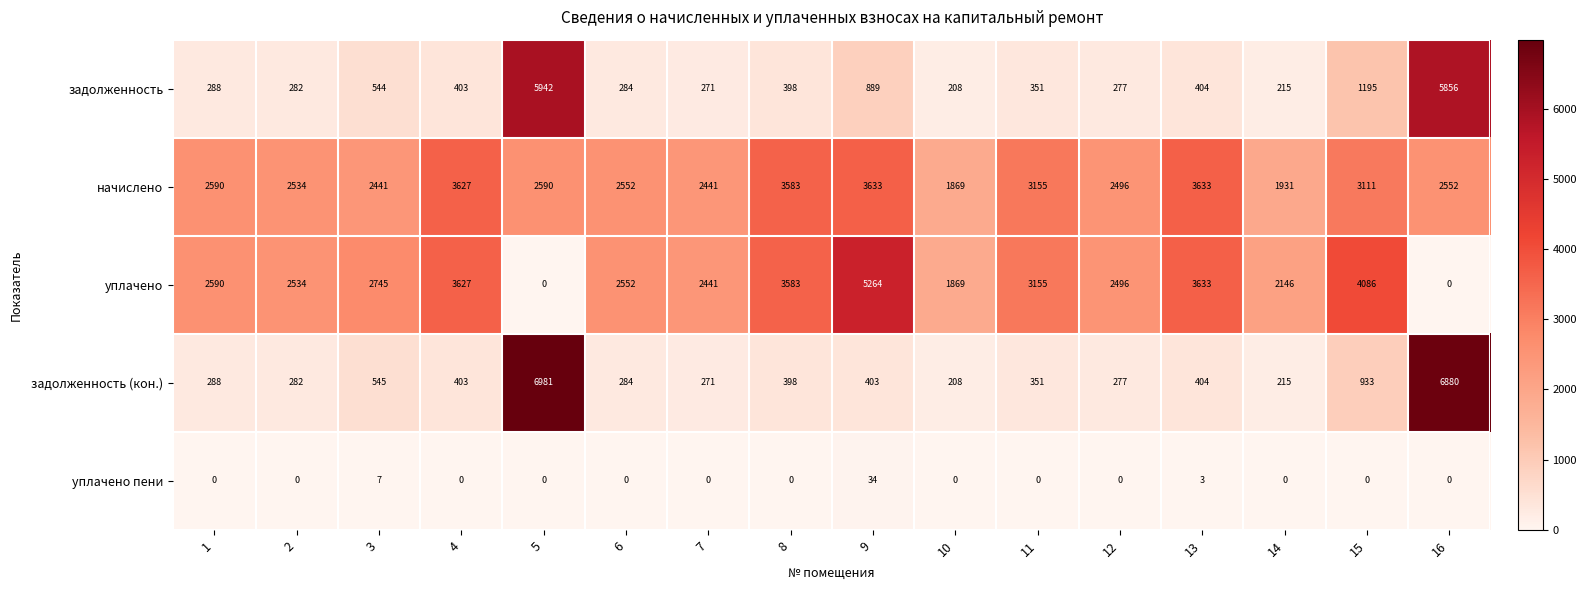

At which category is the sum across all series the highest?

5